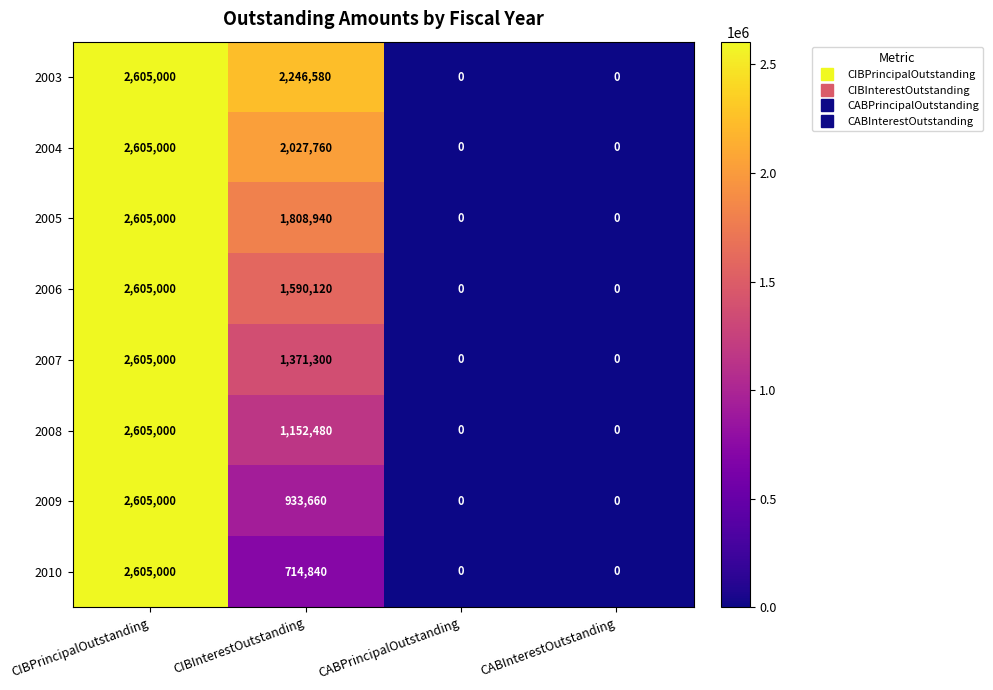

Which category has the highest value in the 2007 series?

CIBPrincipalOutstanding